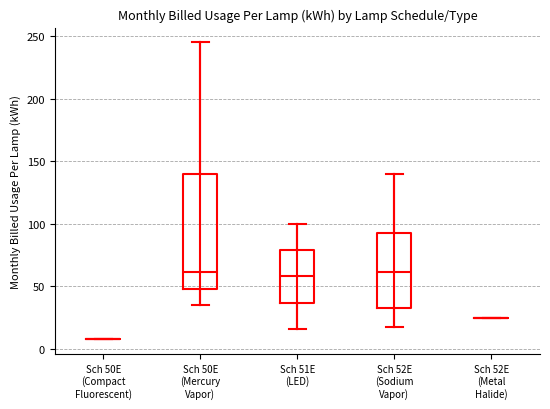

Reading left to right, transcribe this box plot: for each box, give where its median line is, the range the box spans, and where its two whiskers end, as read against the y-axis. The values are not printed on the chart, so give them approximately, as read against the axis.

Sch 50E (Compact Fluorescent): box collapsed to a line at 10, whiskers 10 to 10
Sch 50E (Mercury Vapor): median 60, box 50 to 140, whiskers 35 to 245
Sch 51E (LED): median 60, box 35 to 80, whiskers 15 to 100
Sch 52E (Sodium Vapor): median 60, box 30 to 95, whiskers 20 to 140
Sch 52E (Metal Halide): box collapsed to a line at 25, whiskers 25 to 25